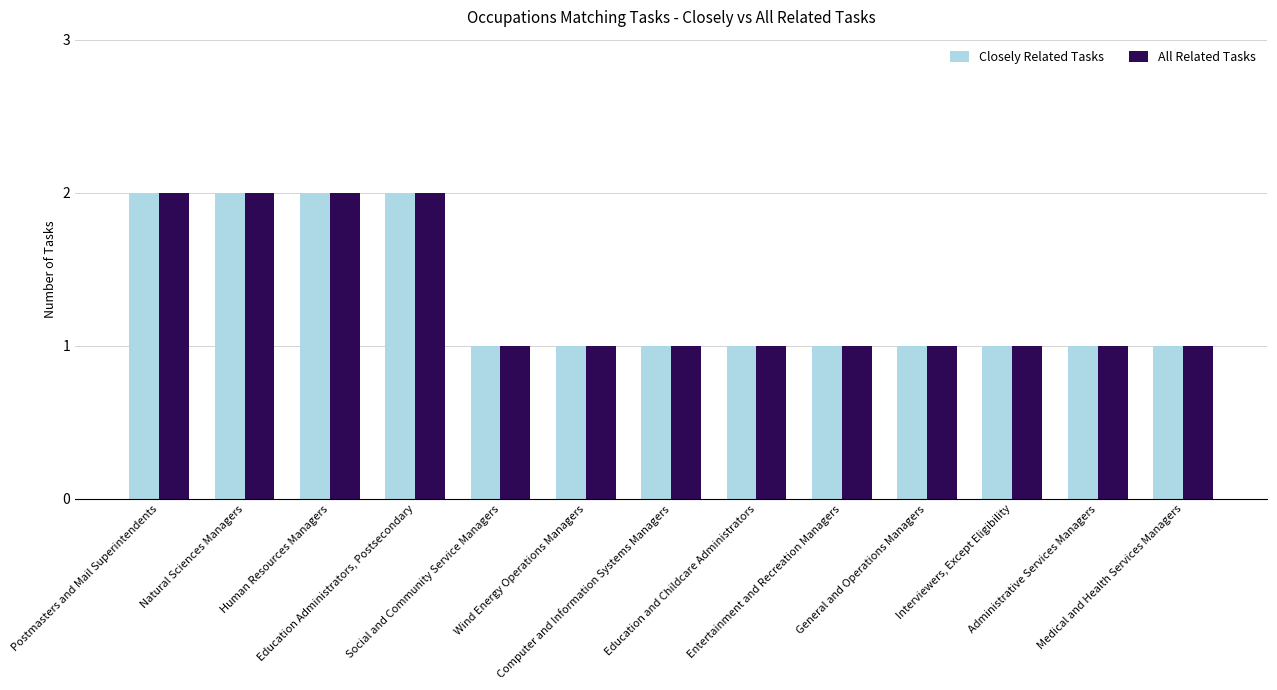

What are all the series names shown in the legend?

Closely Related Tasks, All Related Tasks